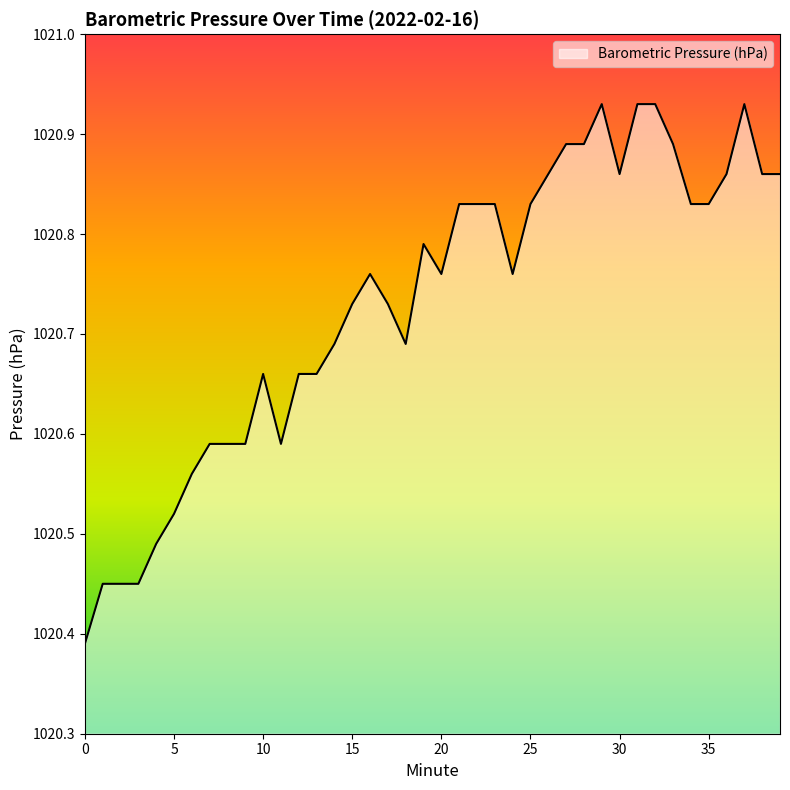

How many lines are shown in the chart?

1